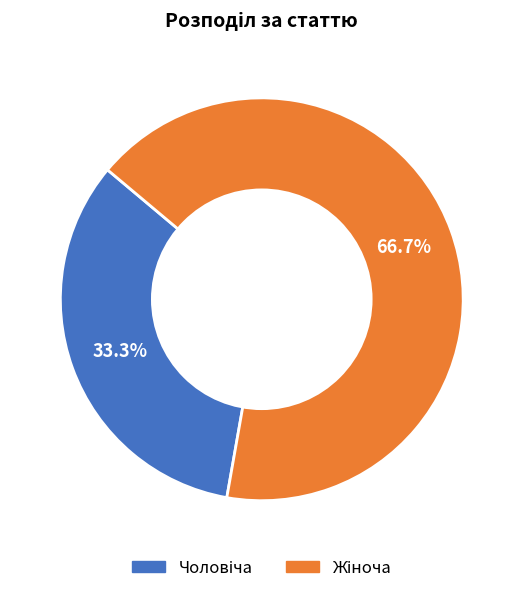

Is there any slice that represents more than half of the pie?

Yes